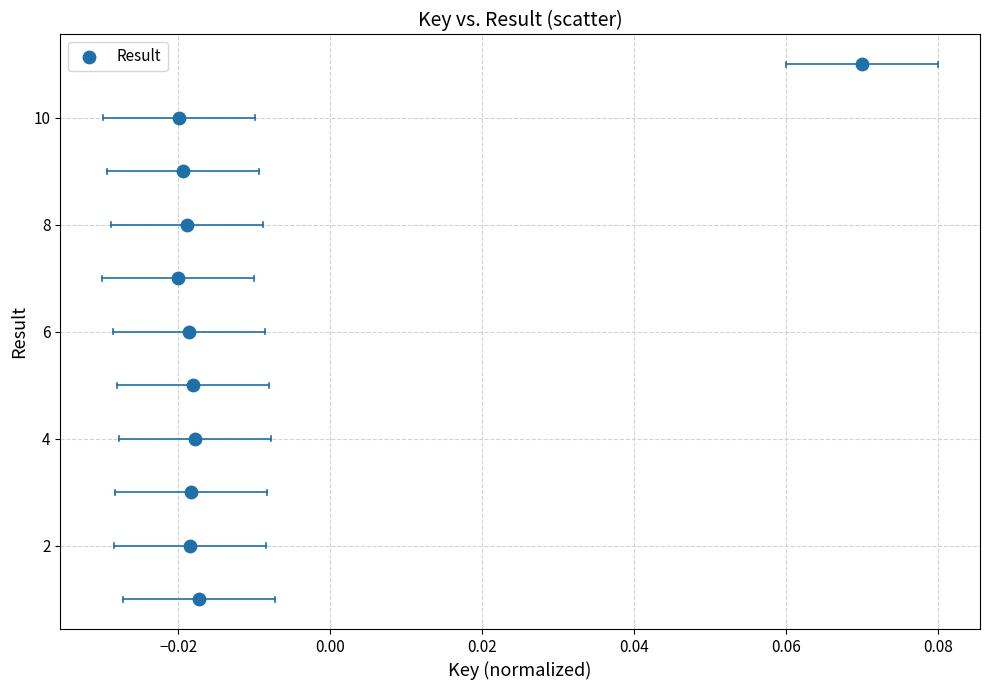

What is the average Y value?

6